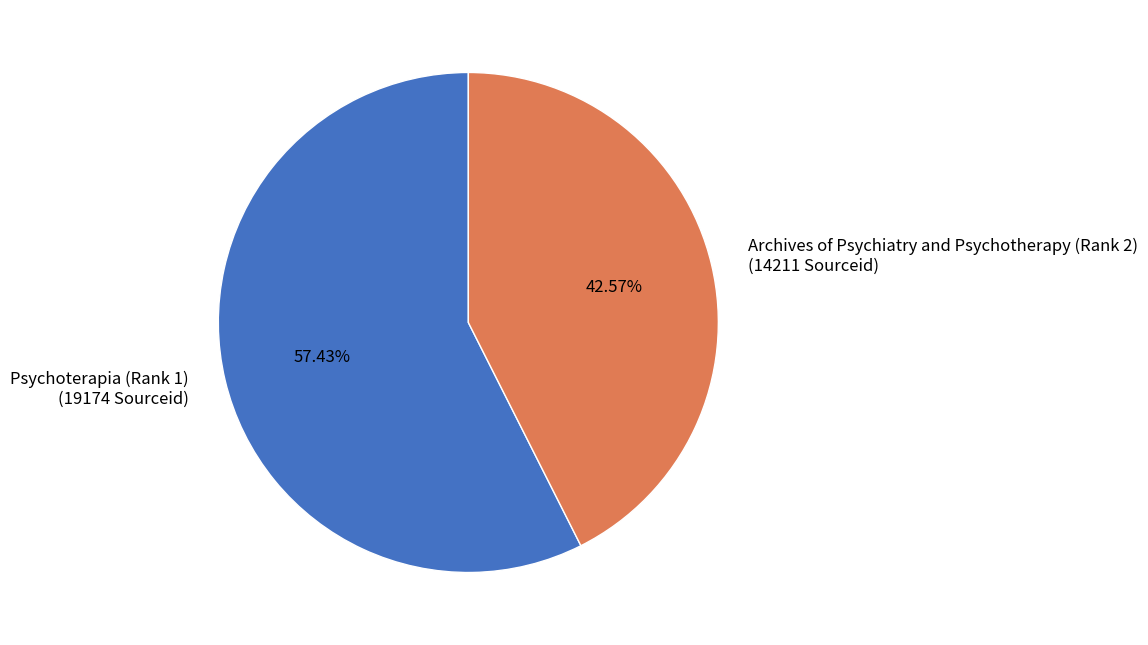

Approximately how many times larger is the value at Psychoterapia (Rank 1) compared to Archives of Psychiatry and Psychotherapy (Rank 2)?

1.3